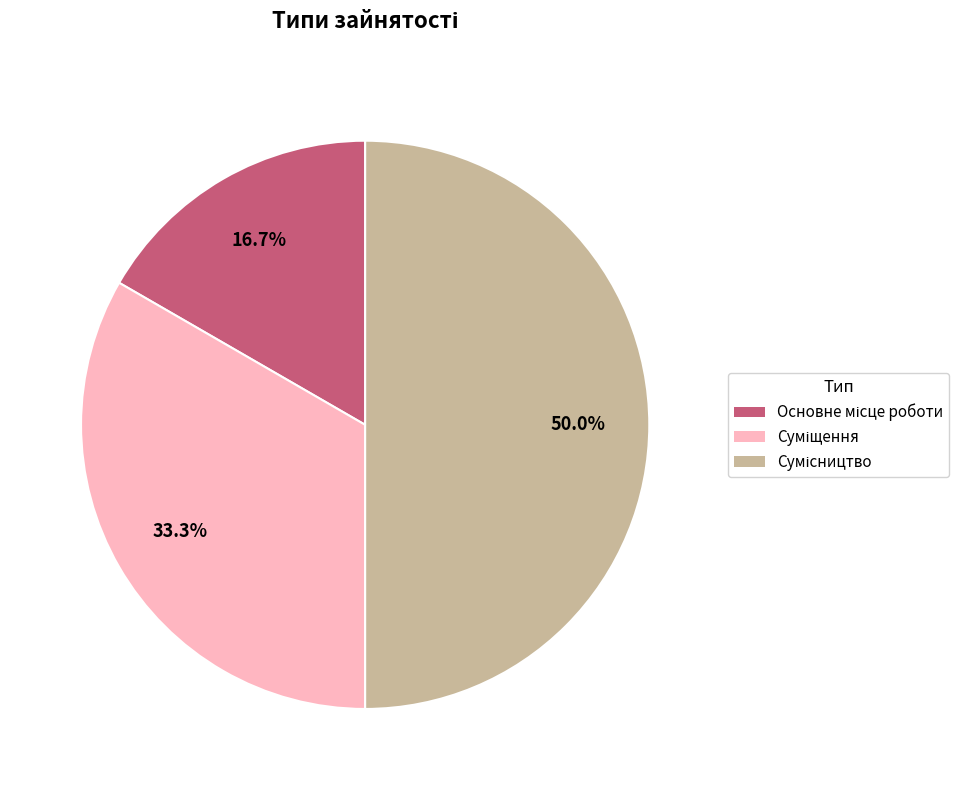

Which category has the biggest portion of the pie?

Сумісництво